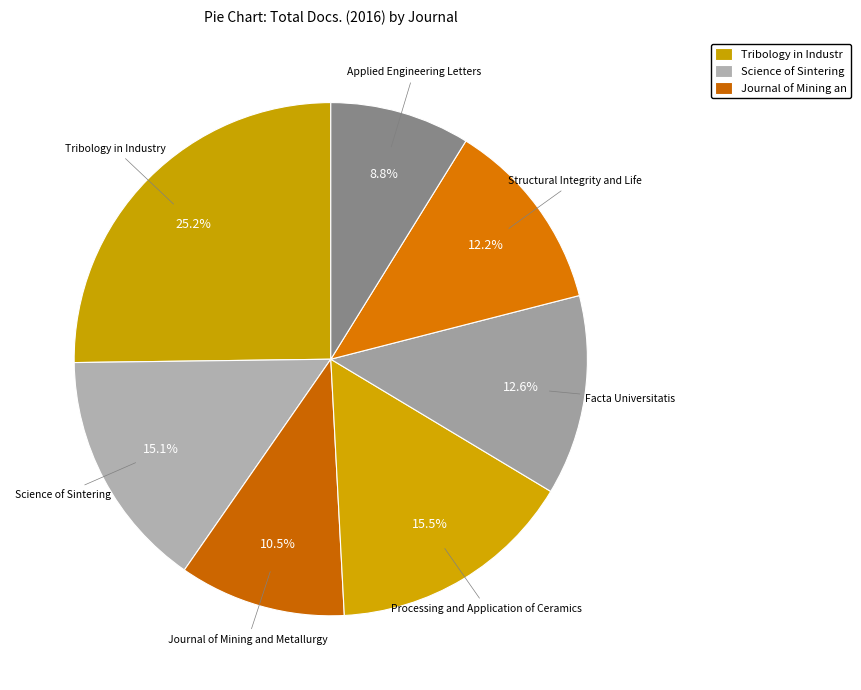

How many slices are in this pie chart?

7